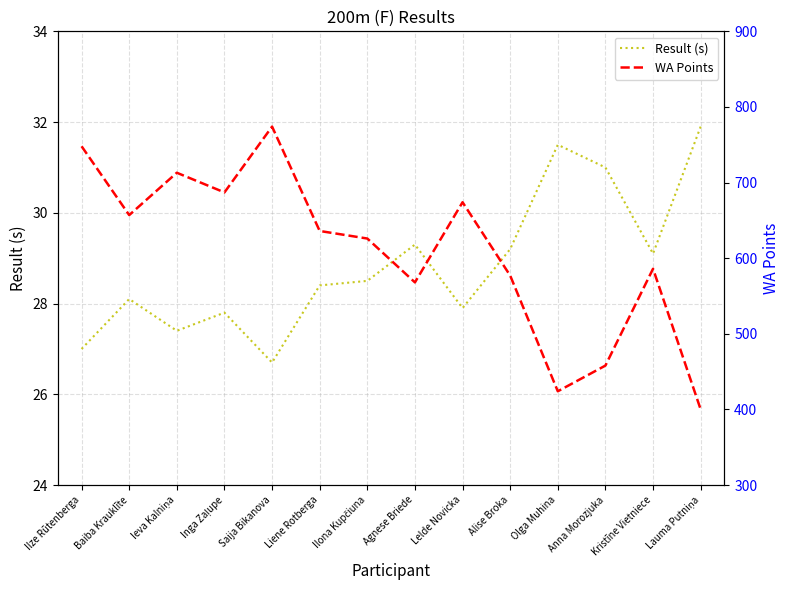

Rank the series by their average value, from highest to lowest.

WA Points, Result (s)